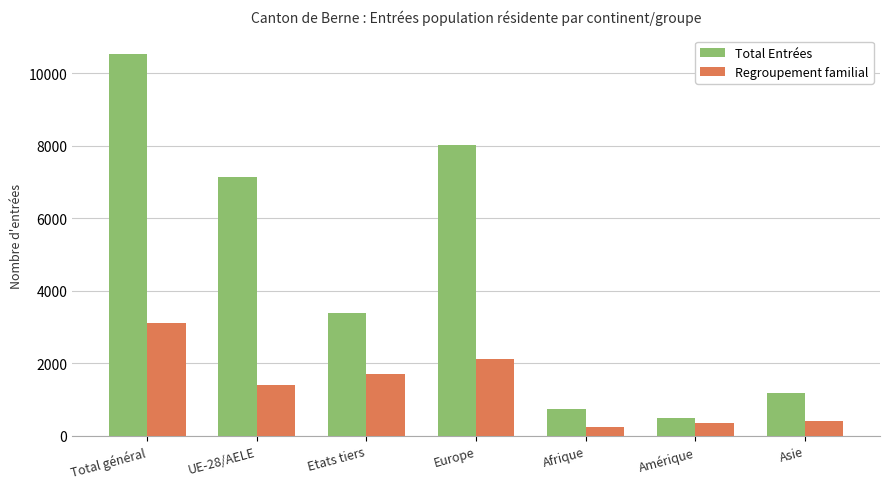

Reading right to left, list all the values displayed in this chart.

Total Entrées: 1193	500	746	8037	3387	7137	10524
Regroupement familial: 405	344	239	2111	1705	1410	3115